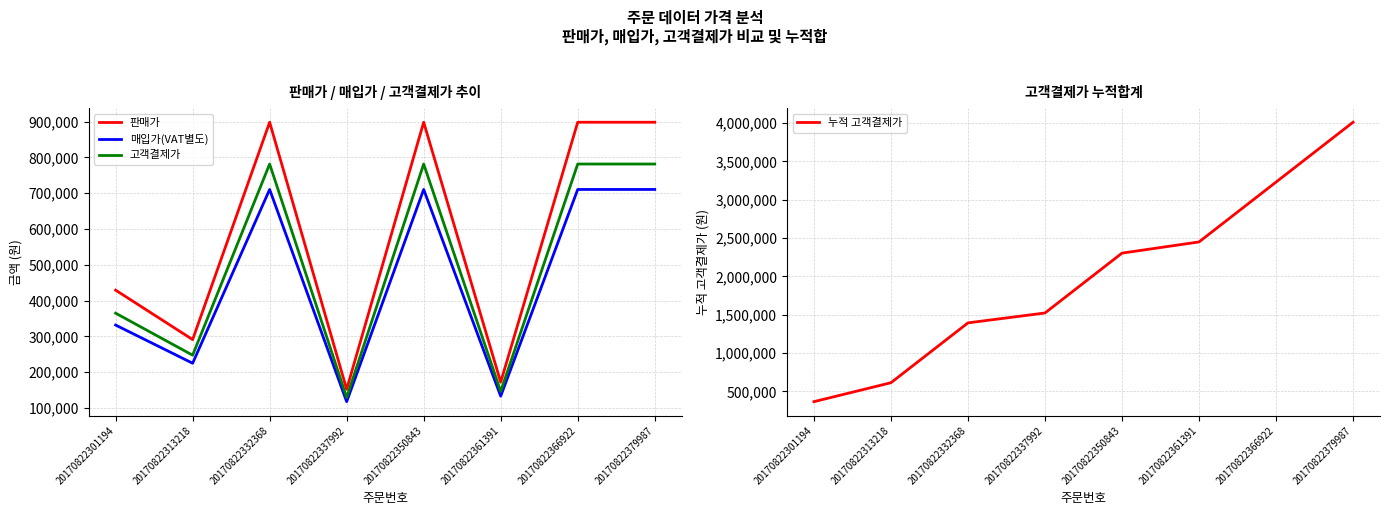

What is the difference between the highest and lowest values at 20170822337992?

1404923